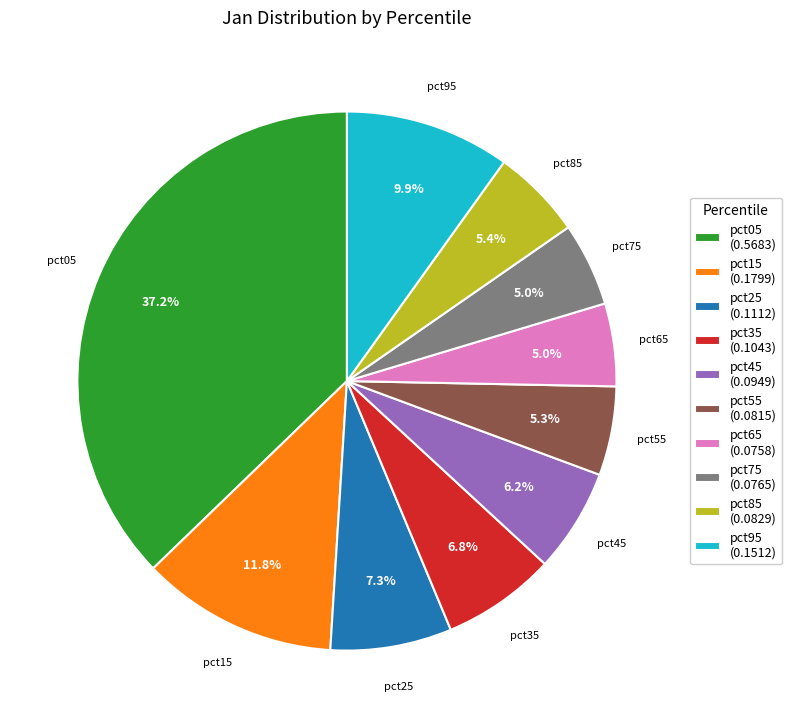

Which slice is the largest?

pct05